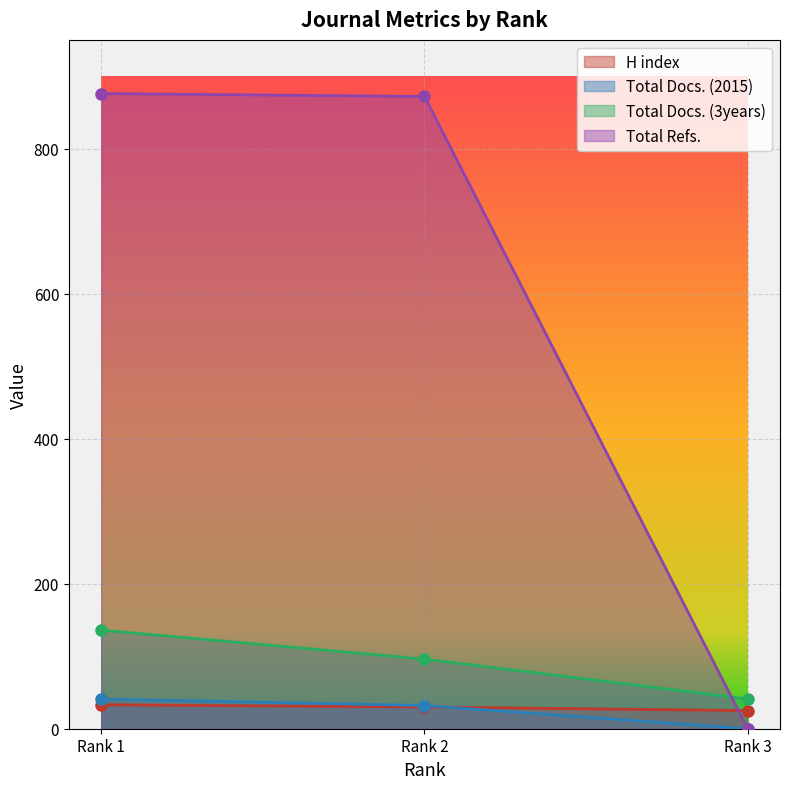

Where does the H index series first go above 30?

Rank 1